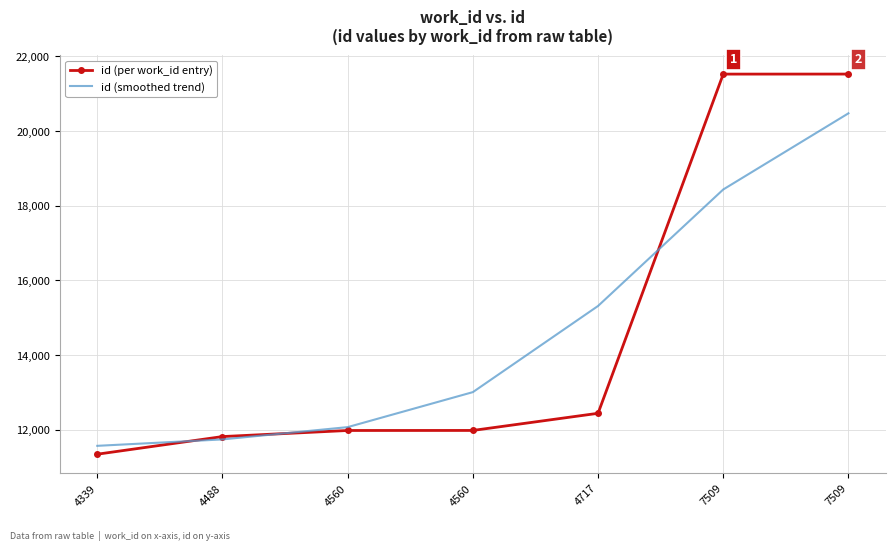

Rank the categories by id (per work_id entry) value from lowest to highest.

4339, 4488, 4560, 4560, 4717, 7509, 7509